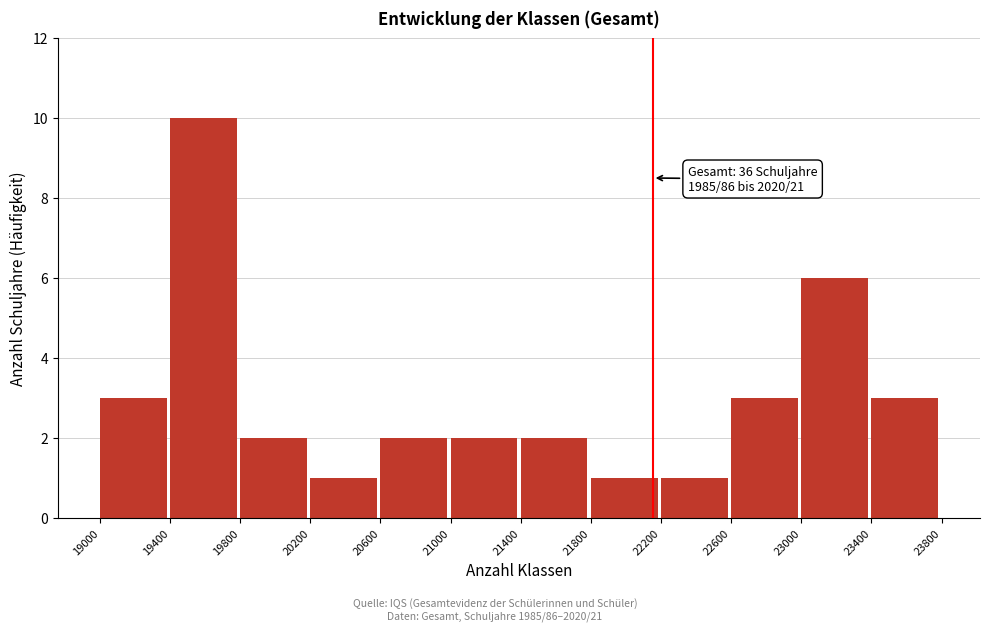

Over which range of the x-axis is the bar tallest?

19400 to 19800